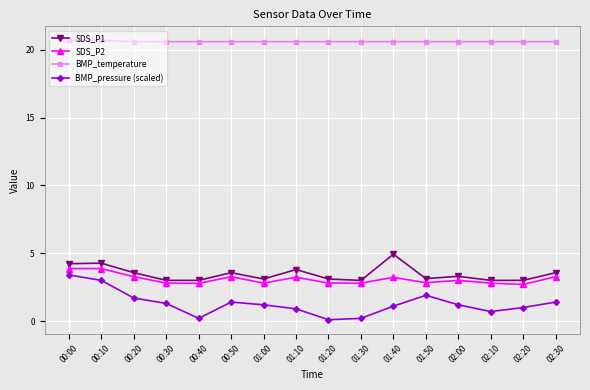

What is the minimum value for BMP_pressure (scaled)?

0.1